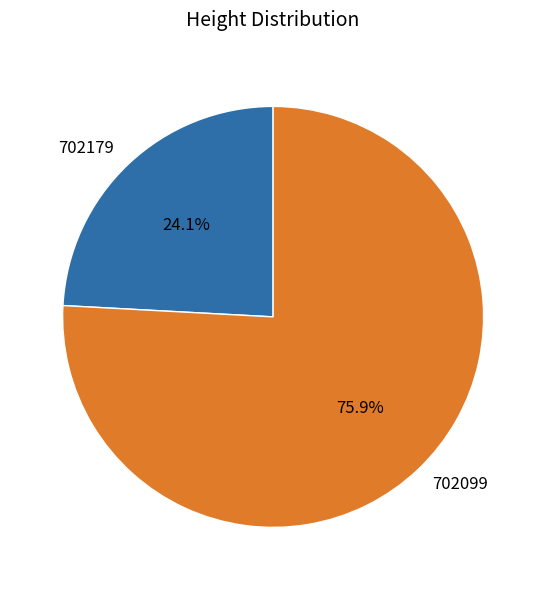

Which has a higher value, 702179 or 702099?

702099